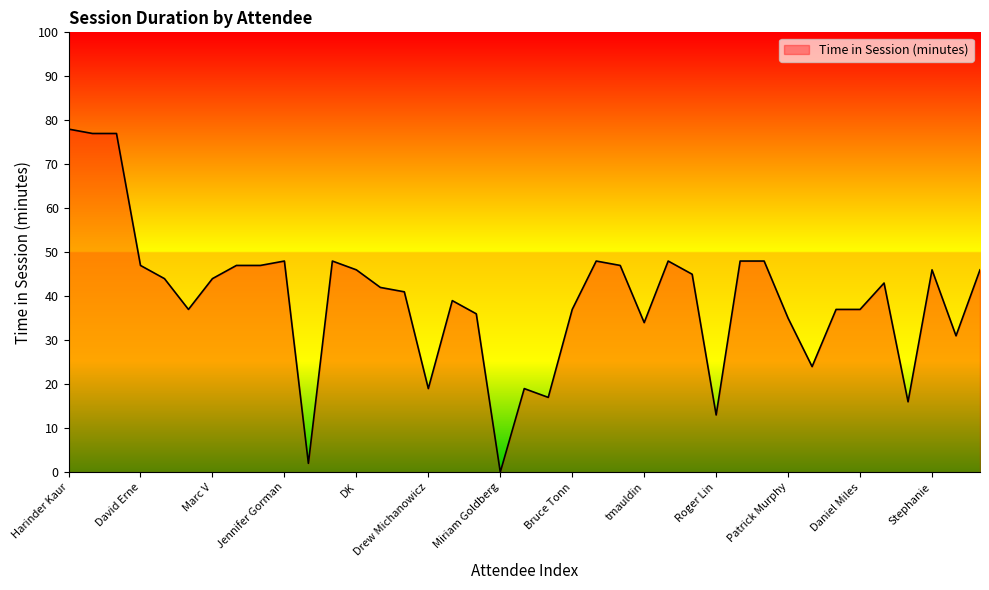

How many lines are shown in the chart?

1